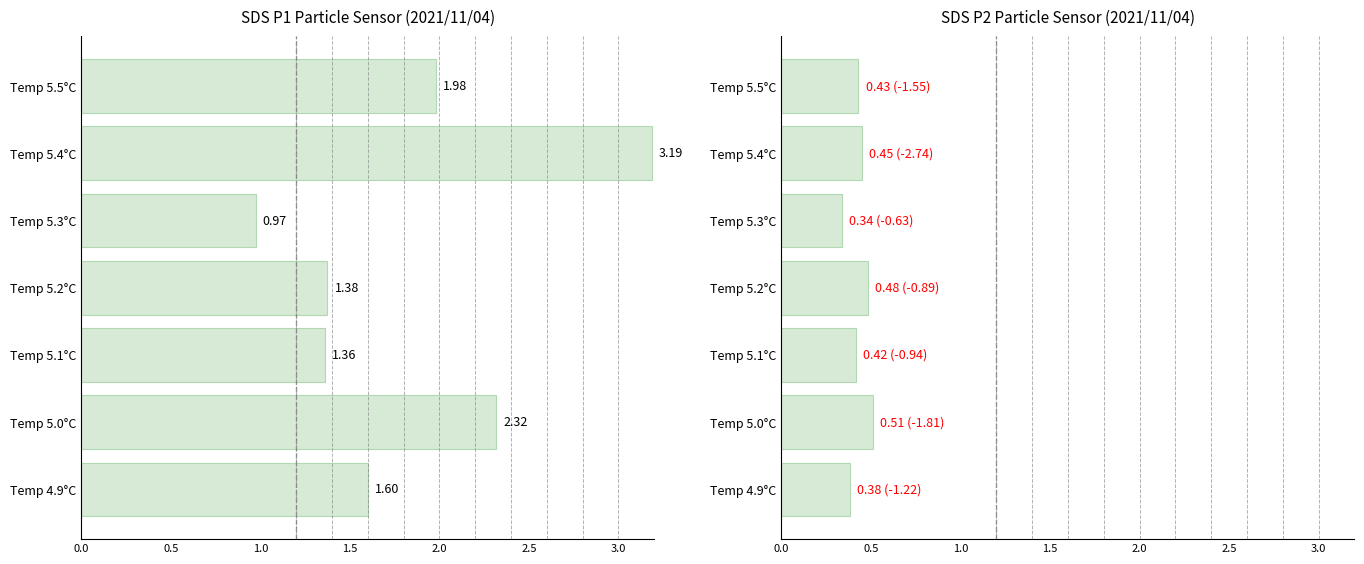

Rank the series by their average value, from highest to lowest.

SDS_P1 Mean, SDS_P2 Mean